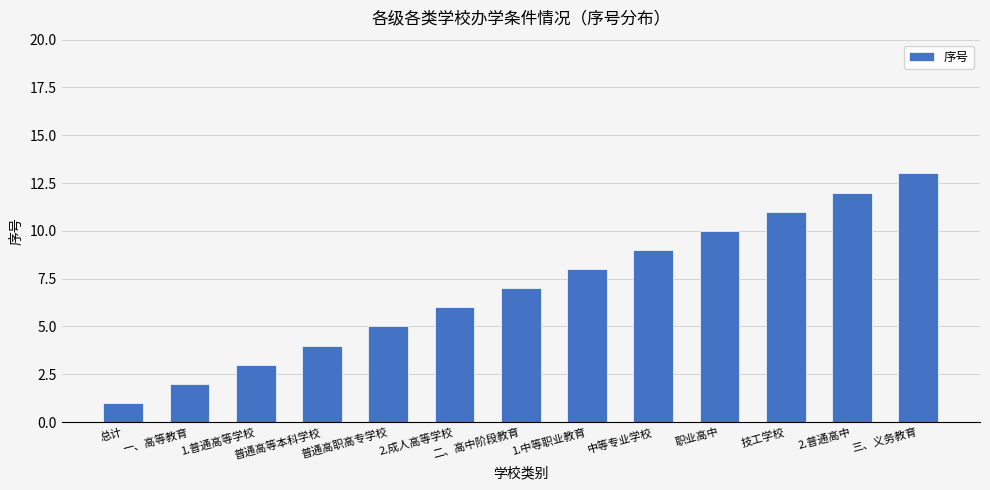

Which category has the highest value across all series?

三、义务教育